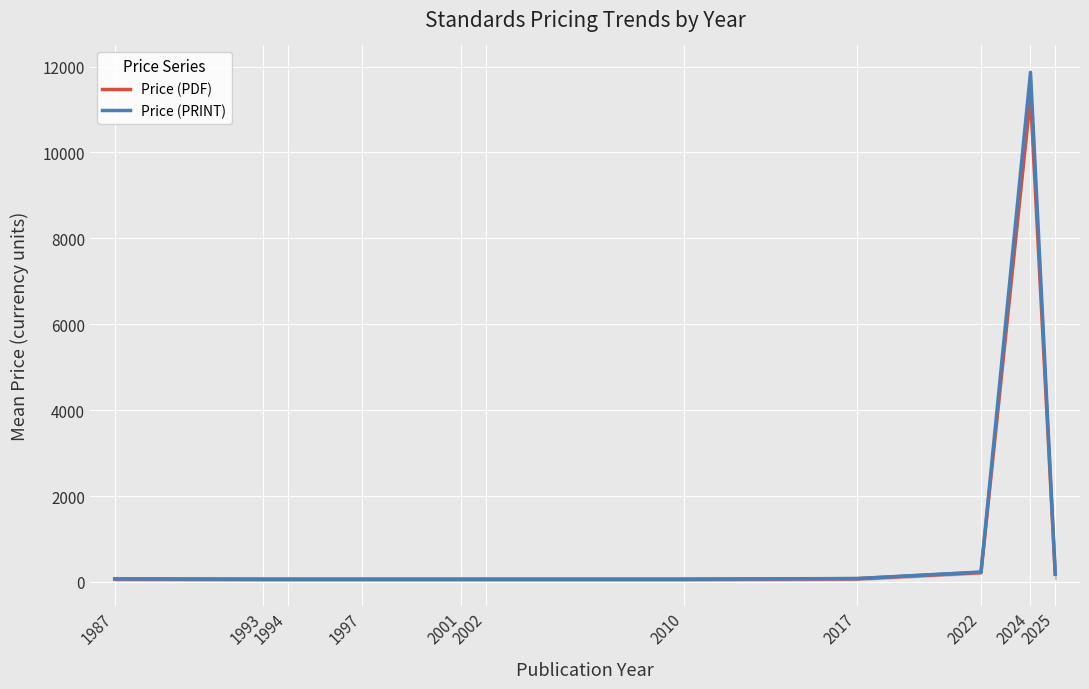

What is the greatest value displayed?

11865.0